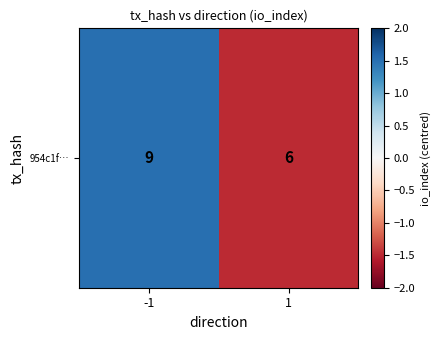

How many values exceed 1?

1